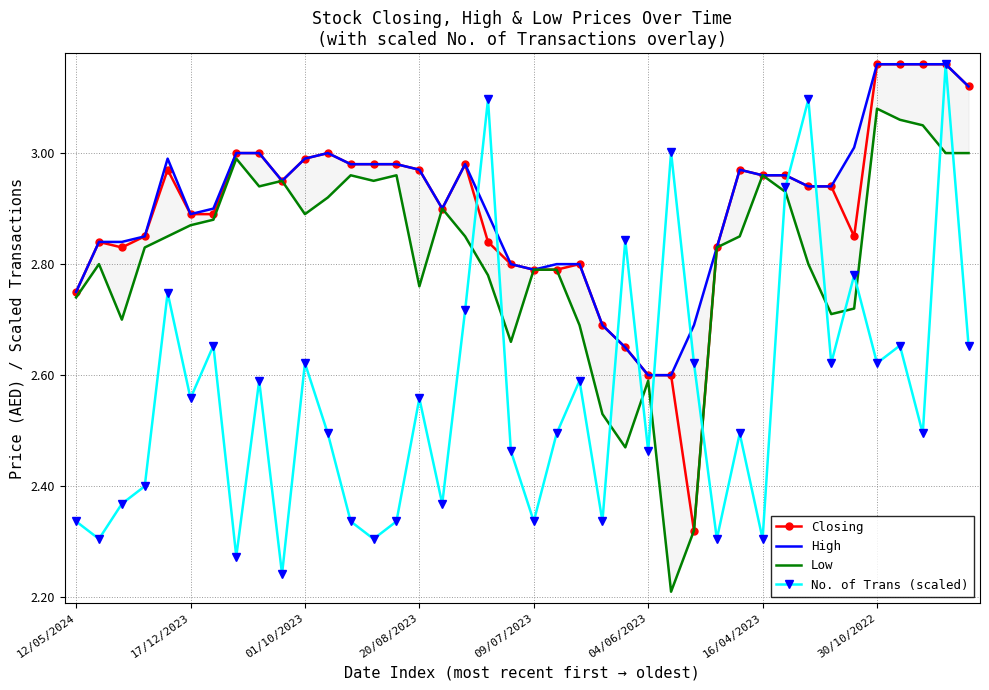

True or false: No. of Trans (scaled) has more than 0 interior local peaks.

True